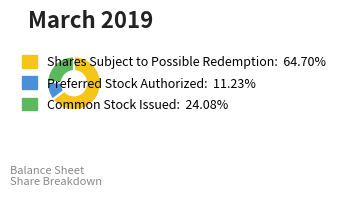

Do Shares Subject to Possible Redemption and Common Stock Issued together represent more than half of the pie?

Yes